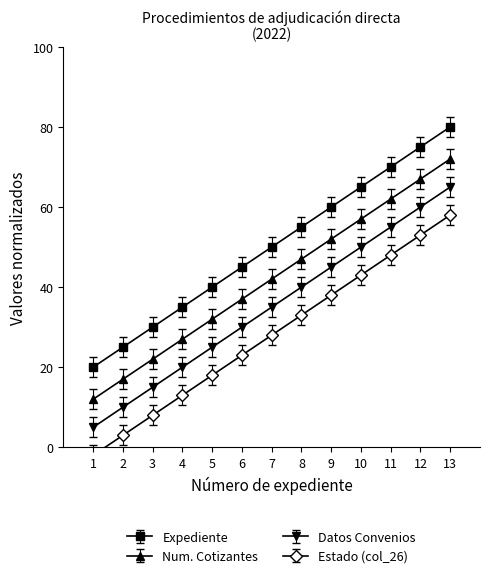

What is the average value of the Datos Convenios series?

35